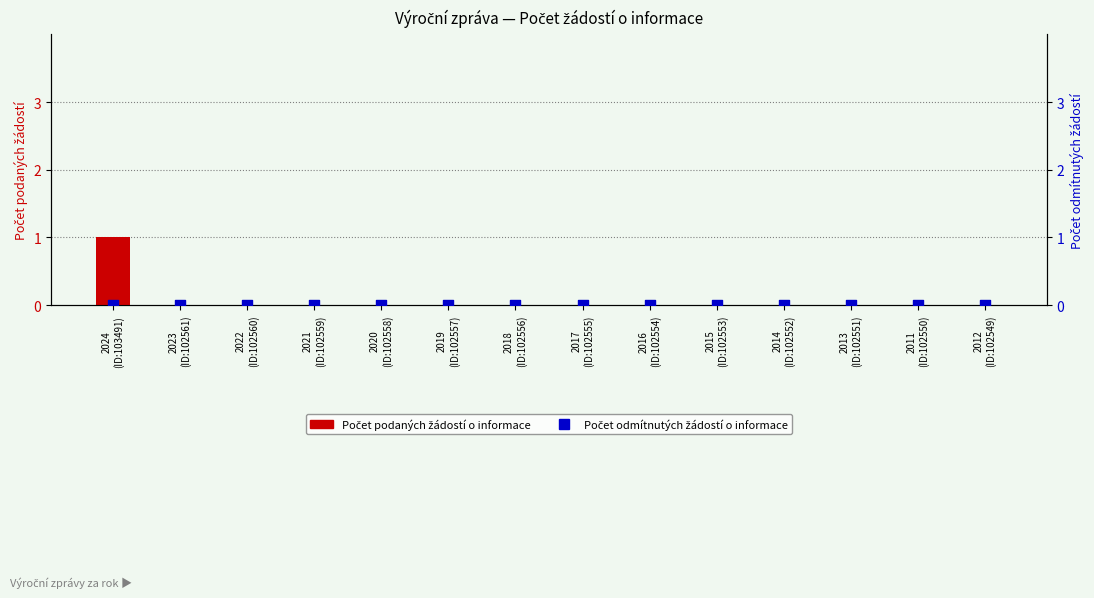

What are all the series names shown in the legend?

Počet podaných žádostí o informace, Počet odmítnutých žádostí o informace